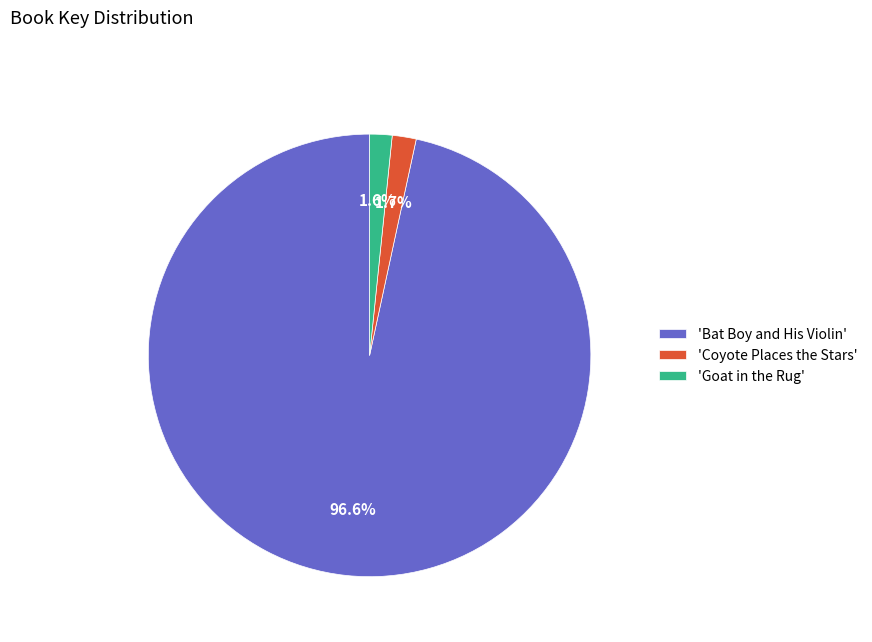

Which has a higher value, 'Bat Boy and His Violin' or 'Coyote Places the Stars'?

'Bat Boy and His Violin'